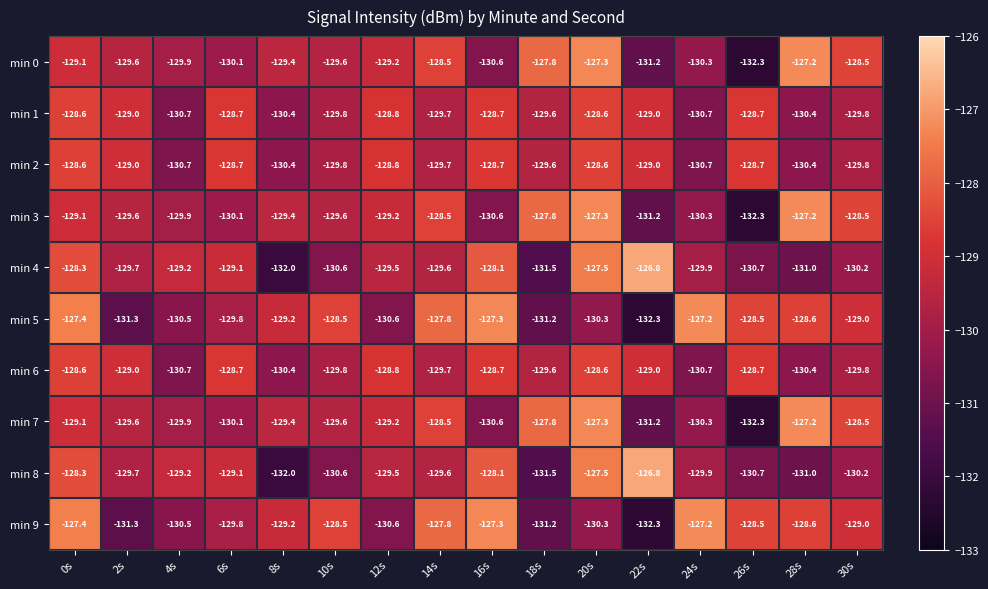

Which label corresponds to the largest value in the chart?

22s